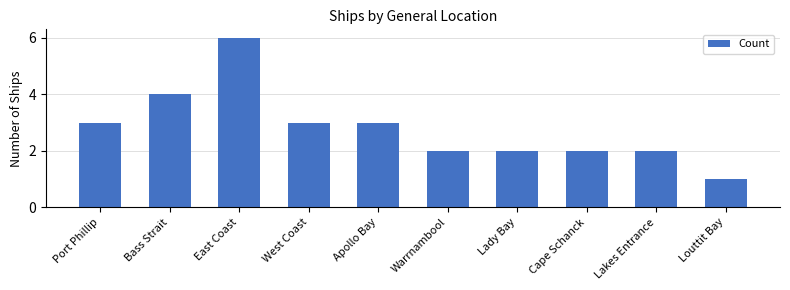

Reading left to right, transcribe all the data shown in this chart.

Port Phillip=3	Bass Strait=4	East Coast=6	West Coast=3	Apollo Bay=3	Warrnambool=2	Lady Bay=2	Cape Schanck=2	Lakes Entrance=2	Louttit Bay=1